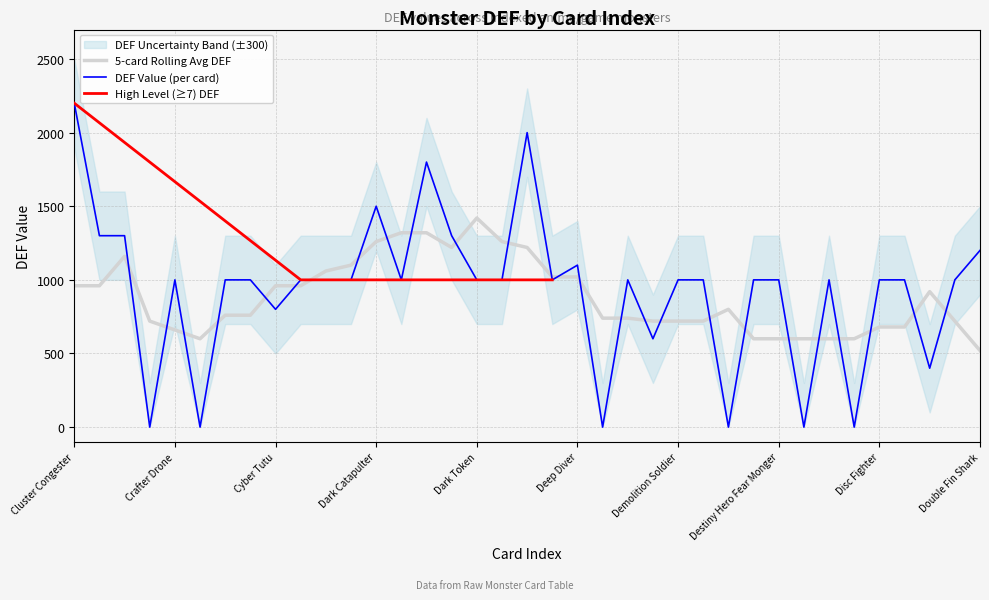

Rank the categories by value from lowest to highest.

Coolant Hydradrive, Crimson Token, Deep Sea Dragon Bat Eel, Destiny Hero Departed, Devil Foolish, Dinowrestler Martial Ankylo, Dokuroyaiba, Defrag Dragon, Cyber Tutu, Crafter Drone, Cursed Skeletal Dragon, Cyber Angel Natasha, Cyberdark Dragon(1), Cyberdark Dragon(2), Dark Bat, Dark Scorpion Chick, Dark Token, Darkness Seed, Decago Knight, Defect Compiler, Demolition Soldier, Destiny HERO Dynatag, Destiny Hero Double Dude, Destiny Hero Fear Monger, Devoted Gardna, Disc Fighter, Doggy Diver, Doppelganger Shark, Deep Diver, Double Fin Shark, Signal Red(1), Signal Red(2), Dark Tinker, Dark Catapulter, Dark Scorpion Meanae, Debris Dragon, Cluster Congester